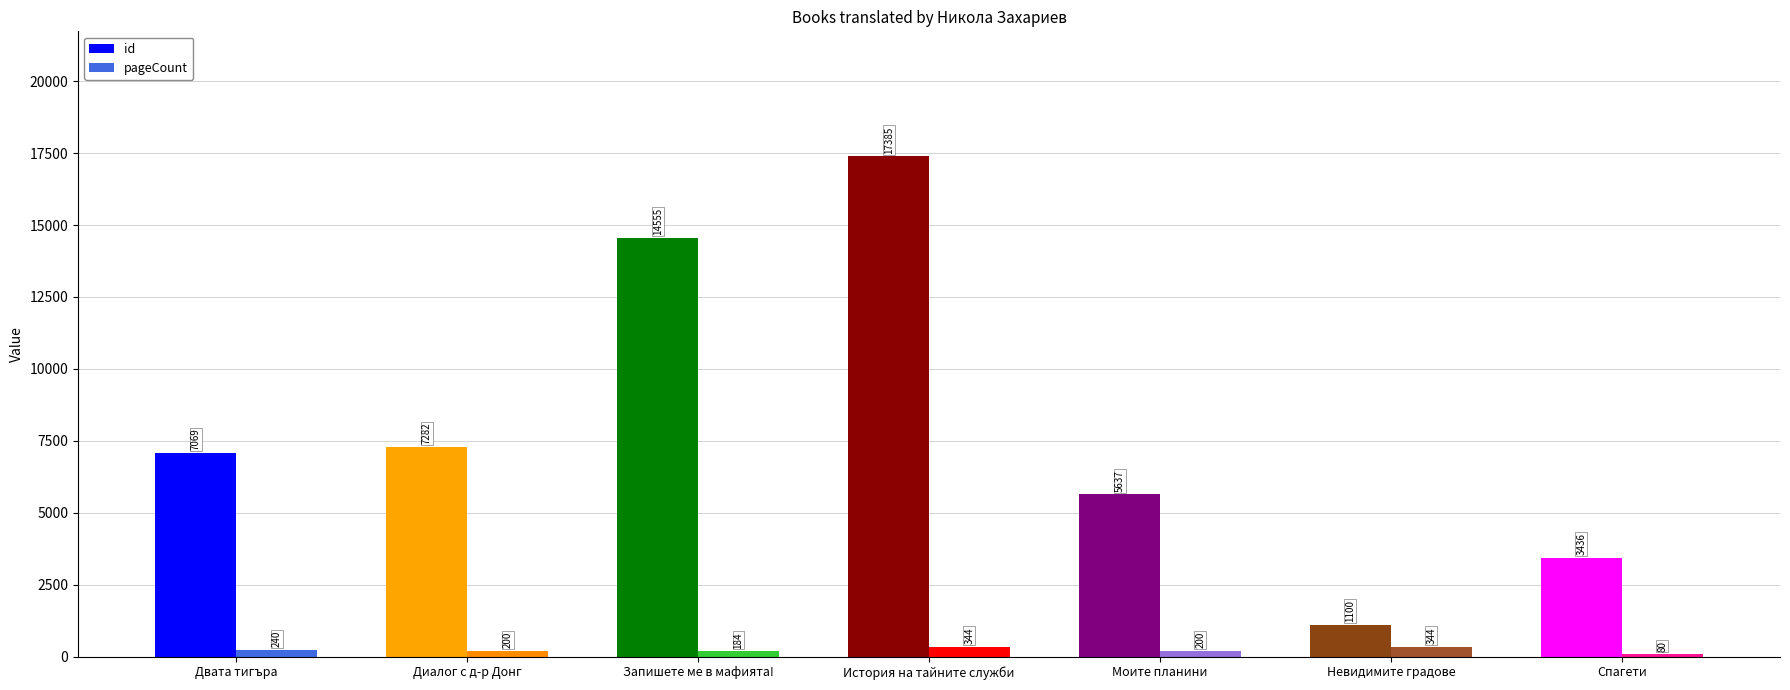

True or false: id has a value of 9987 at Диалог с д-р Донг.

False